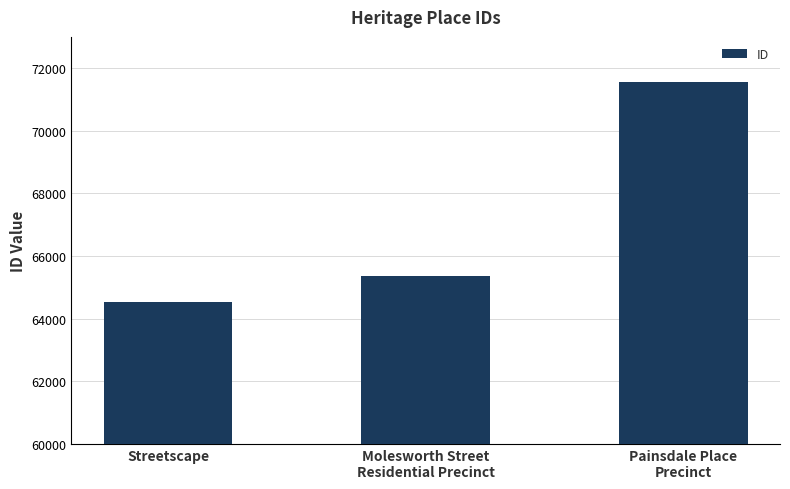

Where is the data nearest to the value 68044?

Molesworth Street
Residential Precinct